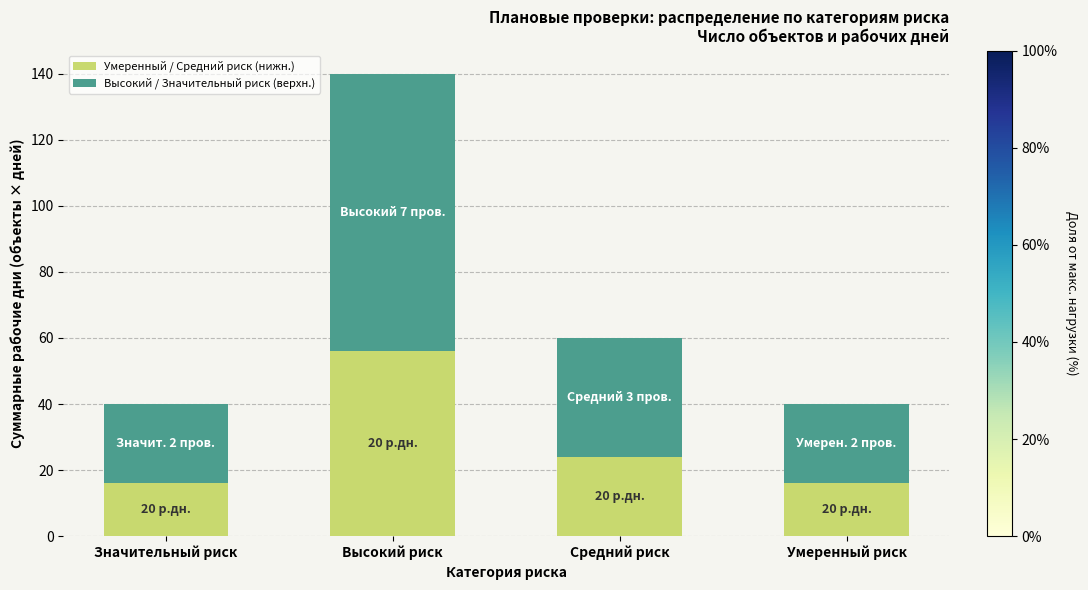

Are the bars grouped side by side (vs. stacked)?

No